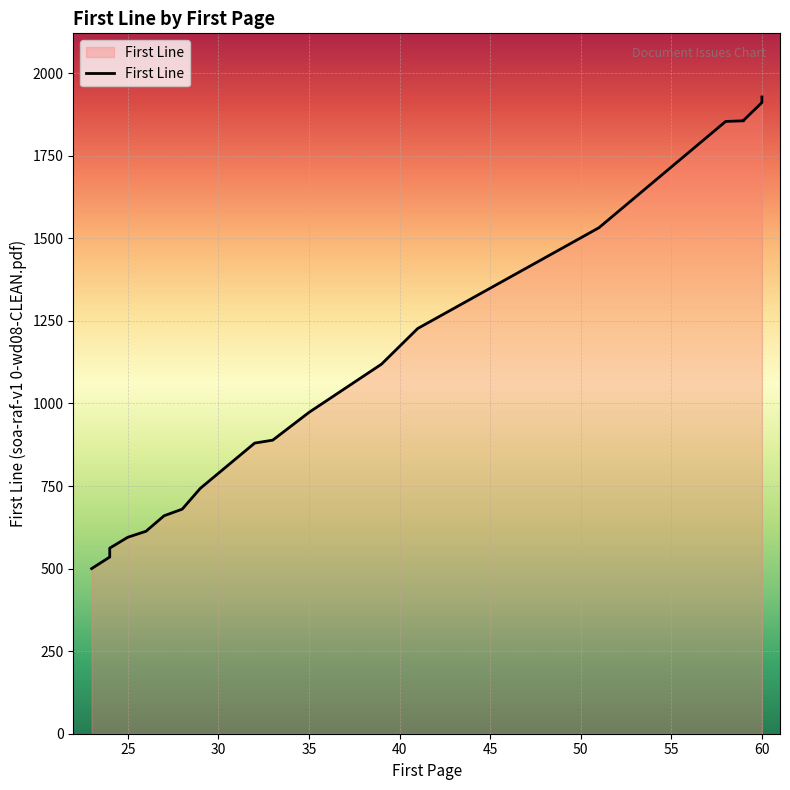

How many data points are above 973?

9